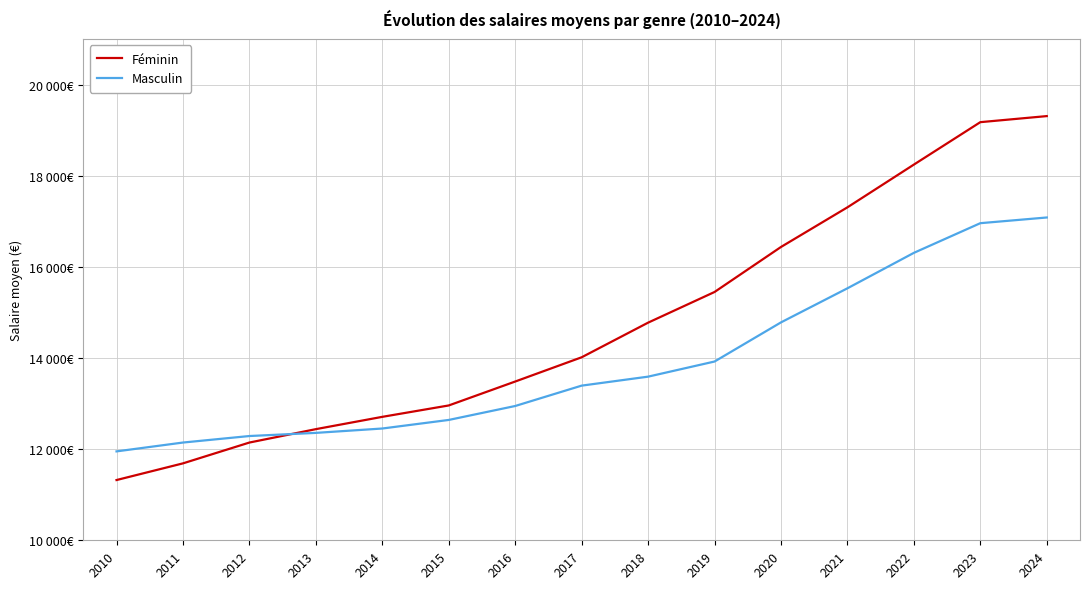

What are all the series names shown in the legend?

Féminin, Masculin